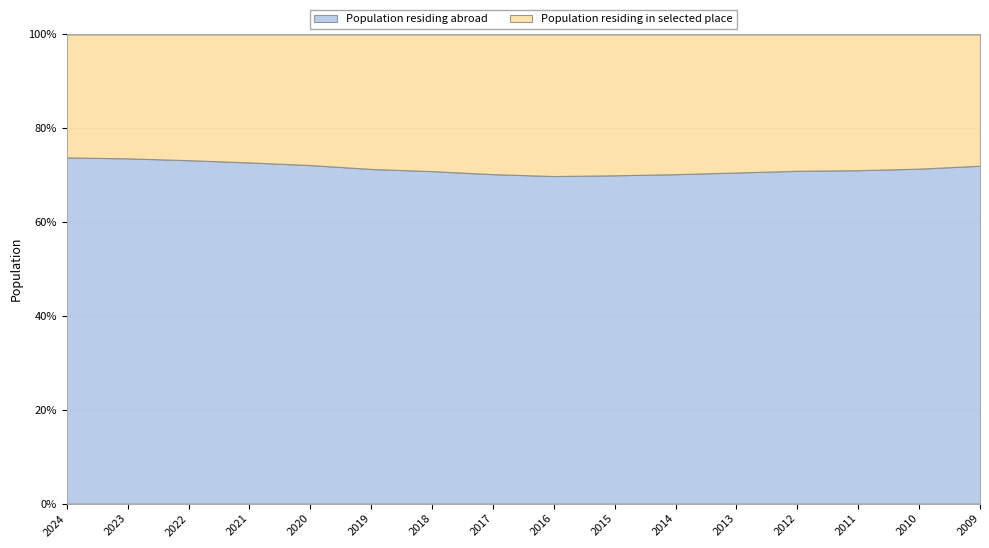

What is the minimum value for Population residing abroad?

69.8